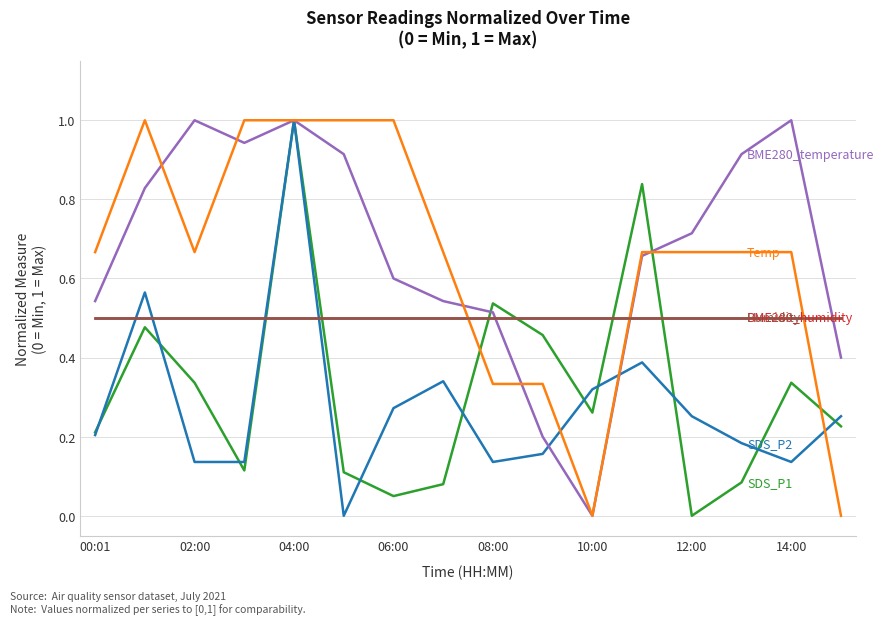

Does the chart have visible grid lines?

Yes